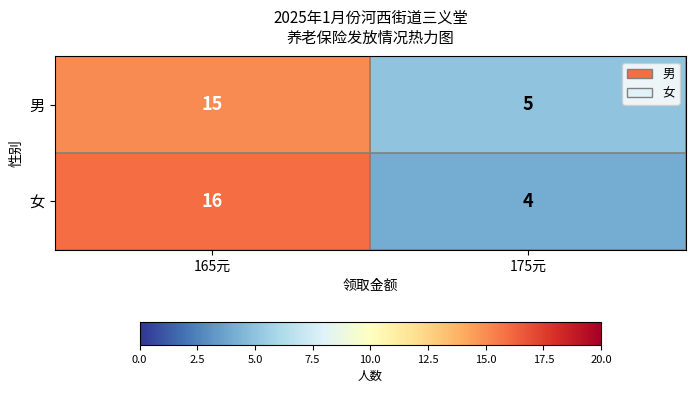

Reading right to left, transcribe all the data shown in this chart.

男: 175元=5	165元=15
女: 175元=4	165元=16